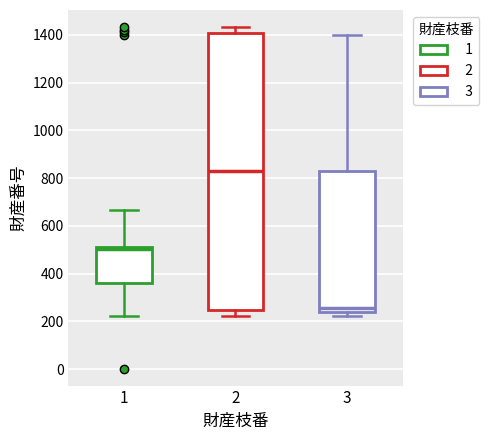

Reading left to right, transcribe this box plot: for each box, give where its median line is, the range the box spans, and where its two whiskers end, as read against the y-axis. The values are not printed on the chart, so give them approximately, as read against the axis.

1: median 500, box 360 to 520, whiskers 220 to 660
2: median 820, box 240 to 1400, whiskers 220 to 1440
3: median 260, box 240 to 820, whiskers 220 to 1400